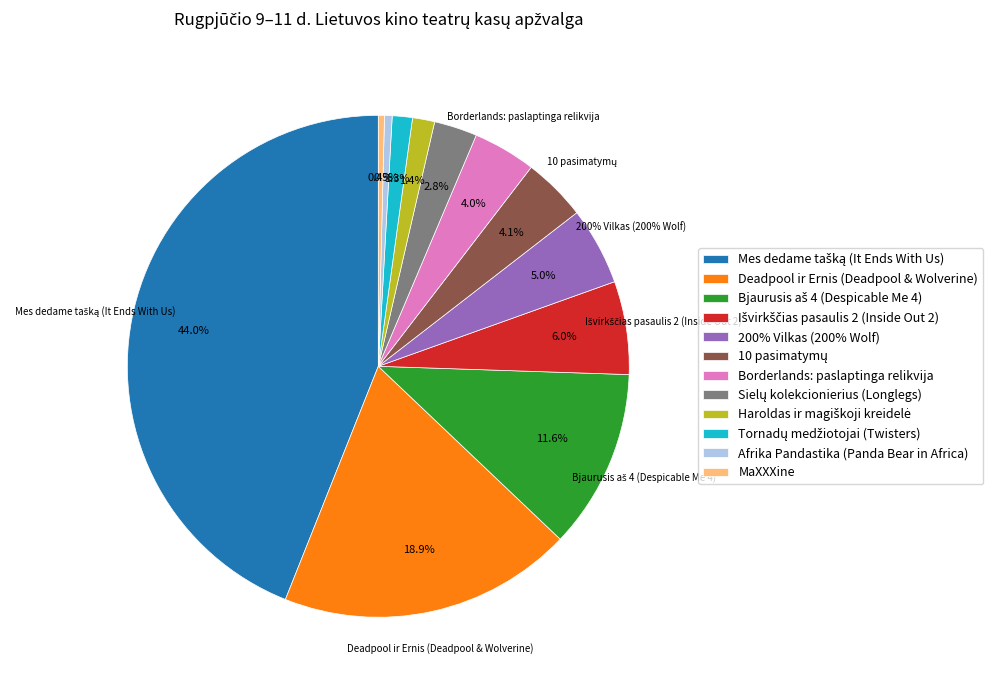

Rank the categories by value from highest to lowest.

Mes dedame tašką (It Ends With Us), Deadpool ir Ernis (Deadpool & Wolverine), Bjaurusis aš 4 (Despicable Me 4), Išvirkščias pasaulis 2 (Inside Out 2), 200% Vilkas (200% Wolf), 10 pasimatymų, Borderlands: paslaptinga relikvija, Sielų kolekcionierius (Longlegs), Haroldas ir magiškoji kreidelė, Tornadų medžiotojai (Twisters), Afrika Pandastika (Panda Bear in Africa), MaXXXine